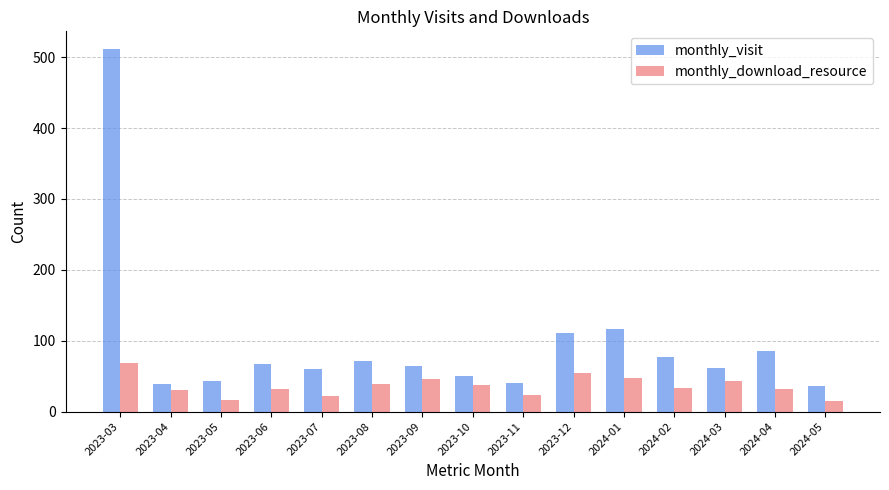

List the series in order of their peak value, highest first.

monthly_visit, monthly_download_resource